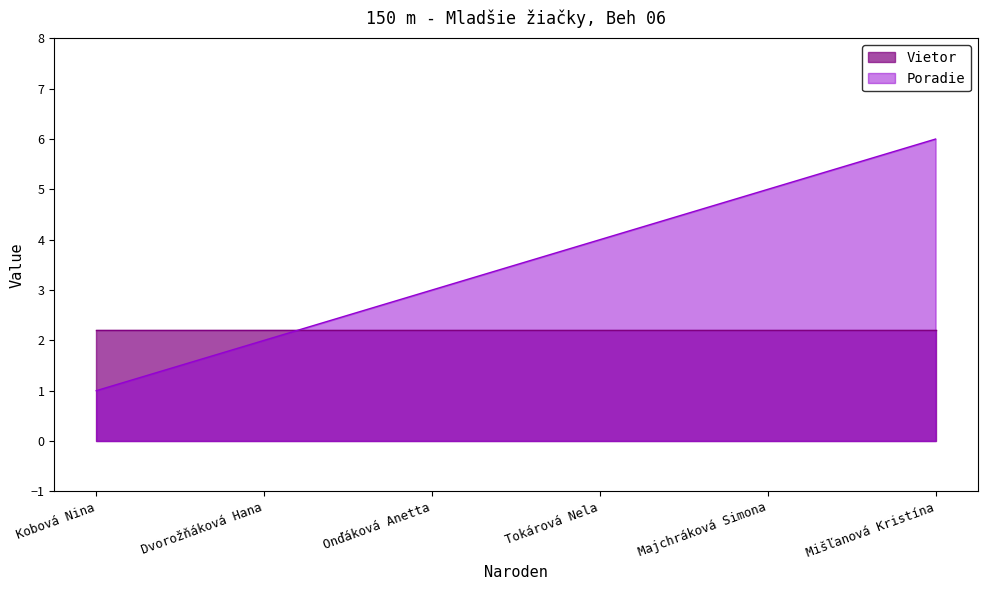

What is the highest value of the Poradie series?

6.0